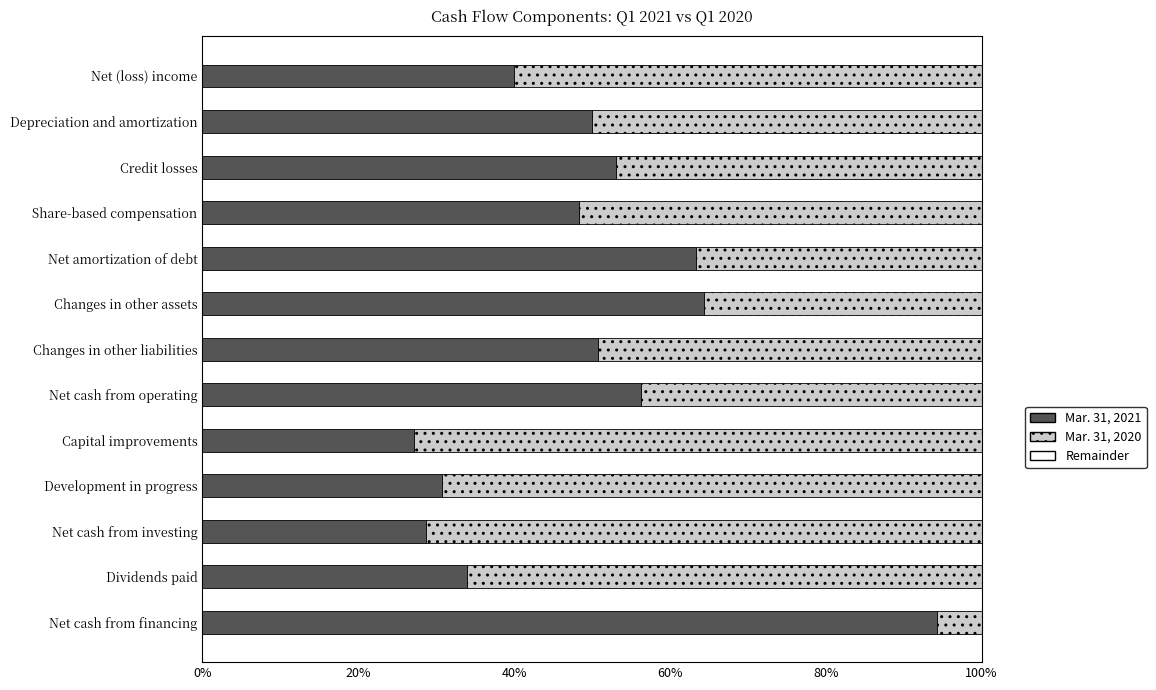

What is the sum of all Mar. 31, 2021 values?

640.9